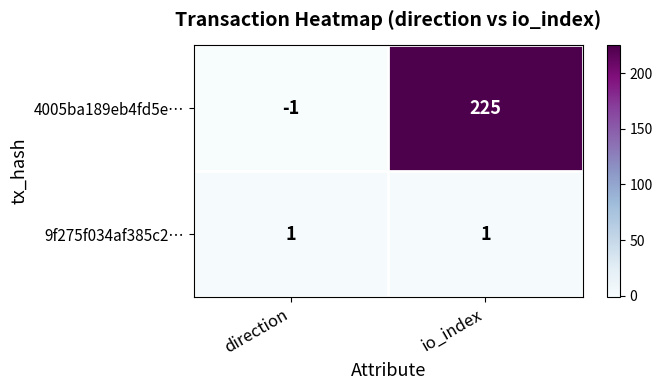

Is the value of 4005ba189eb4fd5e… at direction greater than the value of 9f275f034af385c2… at io_index?

No